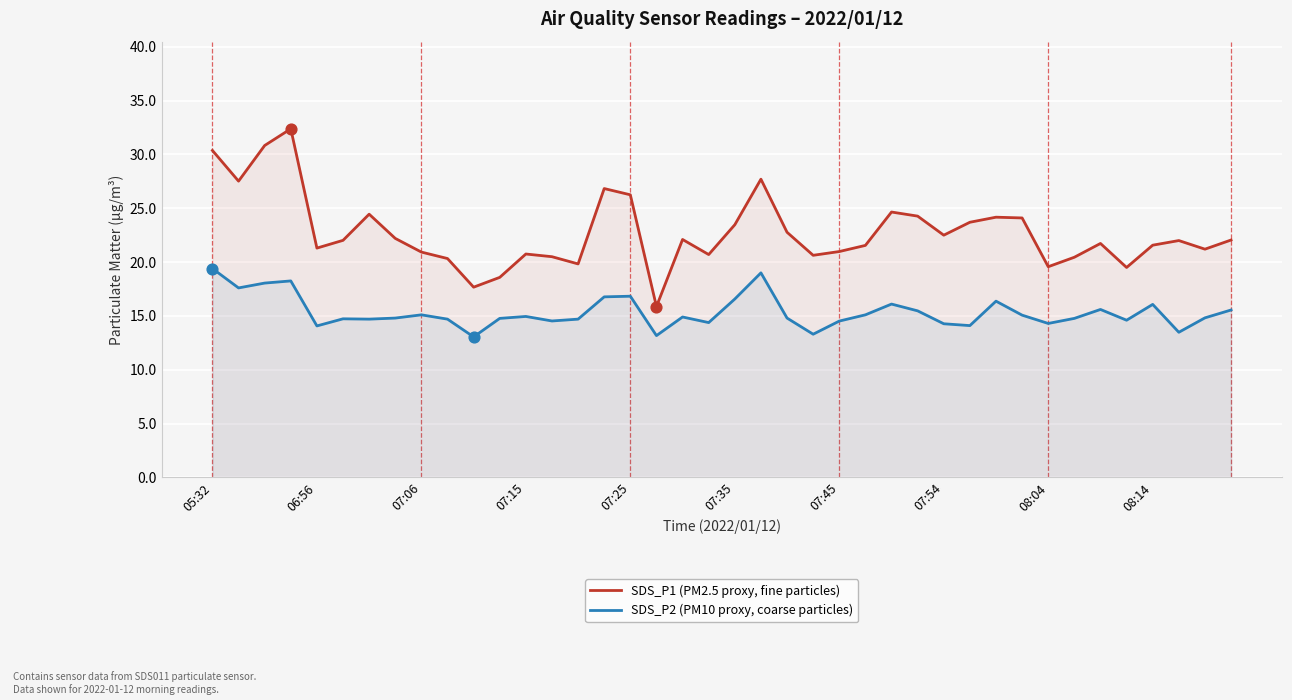

What are all the series names shown in the legend?

SDS_P1 (PM2.5 proxy, fine particles), SDS_P2 (PM10 proxy, coarse particles)